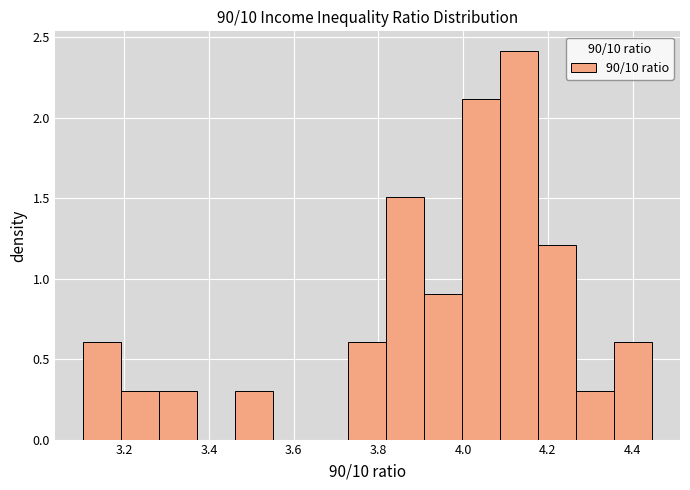

Reading left to right, list every bar in this chart as the range it spans on the x-axis followed by its height. Neither the bar edges nor the heights are printed on the chart, so give them approximately, as read against the axes.

3.10 to 3.20: 0.6
3.20 to 3.28: 0.3
3.28 to 3.38: 0.3
3.38 to 3.46: 0
3.46 to 3.56: 0.3
3.56 to 3.64: 0
3.64 to 3.72: 0
3.72 to 3.82: 0.6
3.82 to 3.90: 1.5
3.90 to 4.00: 0.9
4.00 to 4.08: 2.1
4.08 to 4.18: 2.4
4.18 to 4.26: 1.2
4.26 to 4.36: 0.3
4.36 to 4.44: 0.6